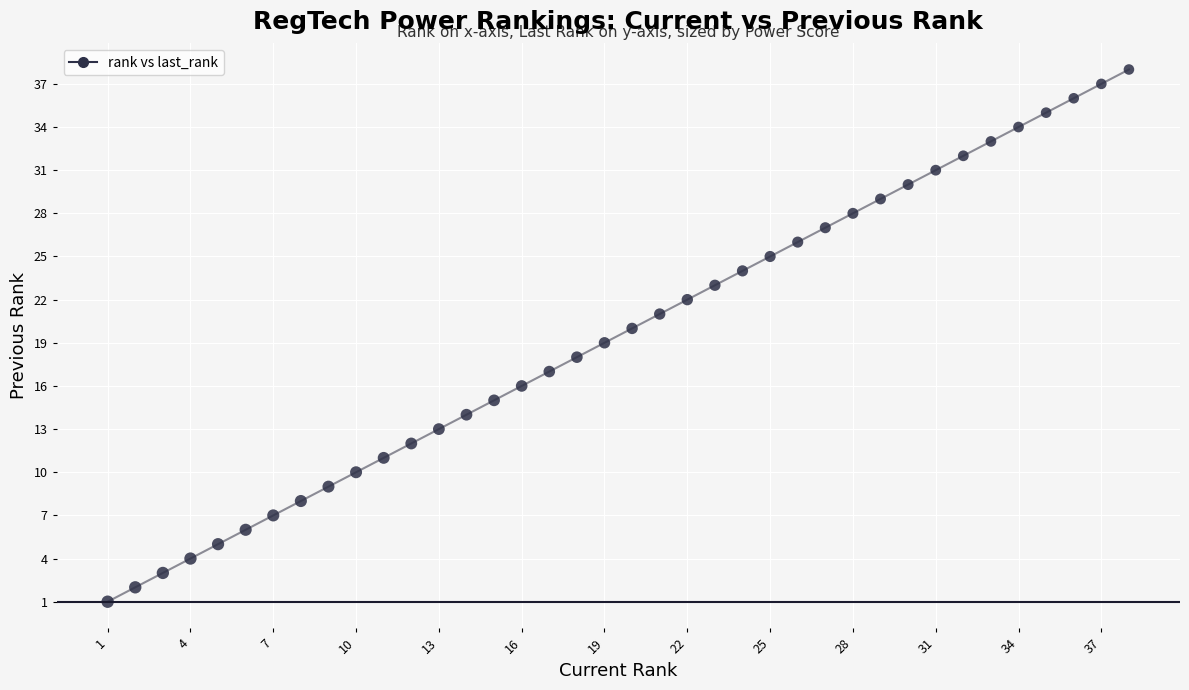

What is the range of Y values (max minus min)?

37